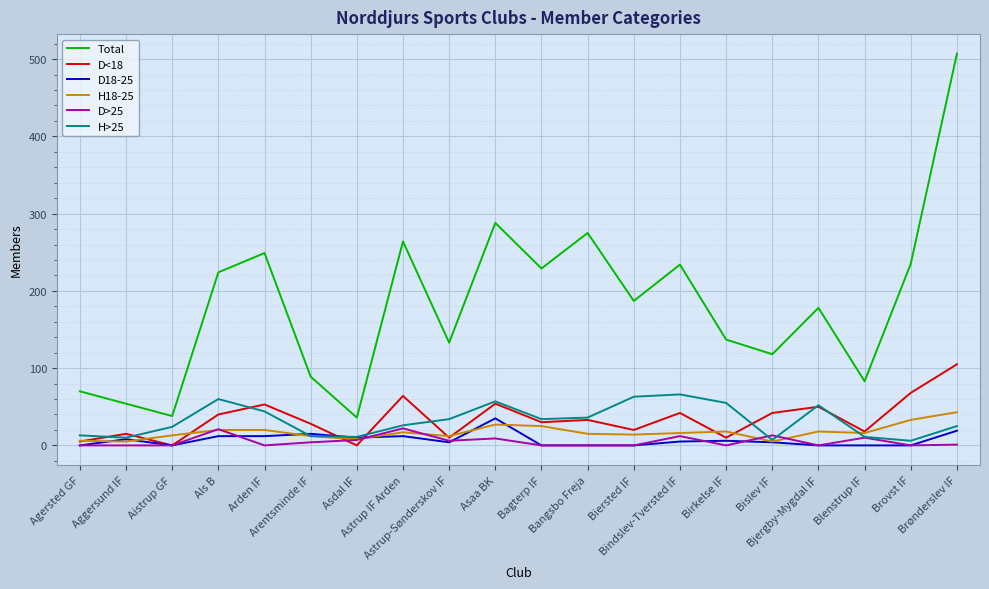

The value of D>25 at Astrup-Sønderskov IF is 6. True or false?

True